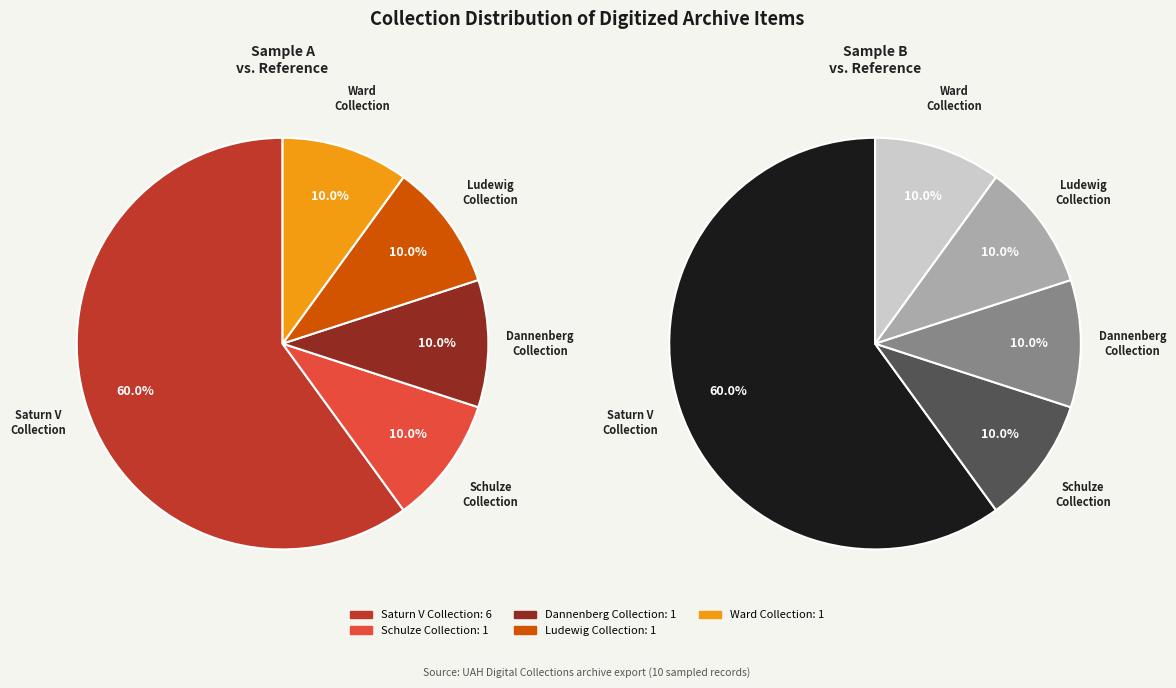

To the nearest percent, what portion does Saturn V Collection represent?

60%